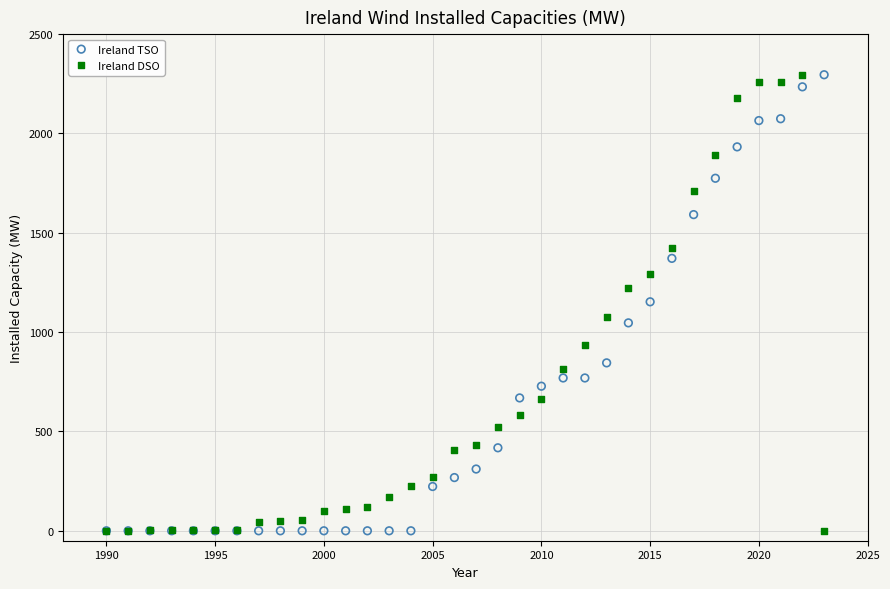

What are all the series names shown in the legend?

Ireland TSO, Ireland DSO